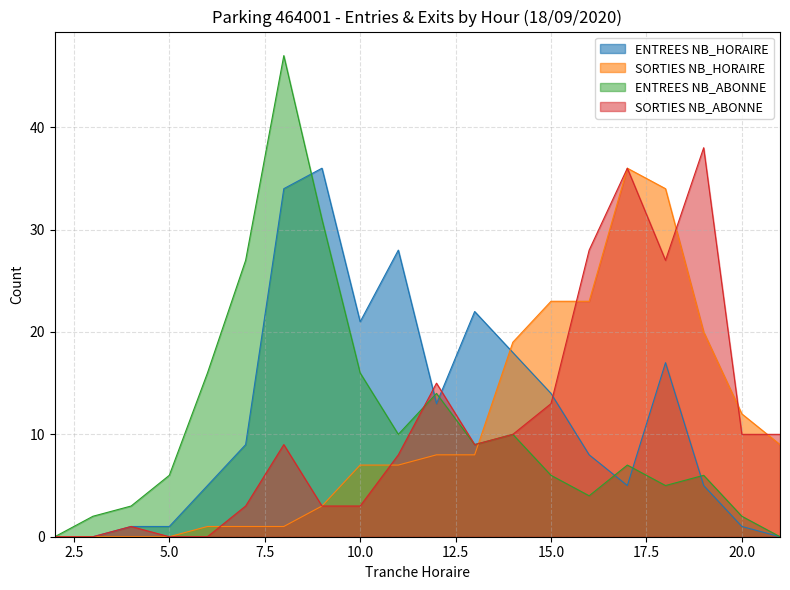

What is the sum of all ENTREES NB_HORAIRE values?

238